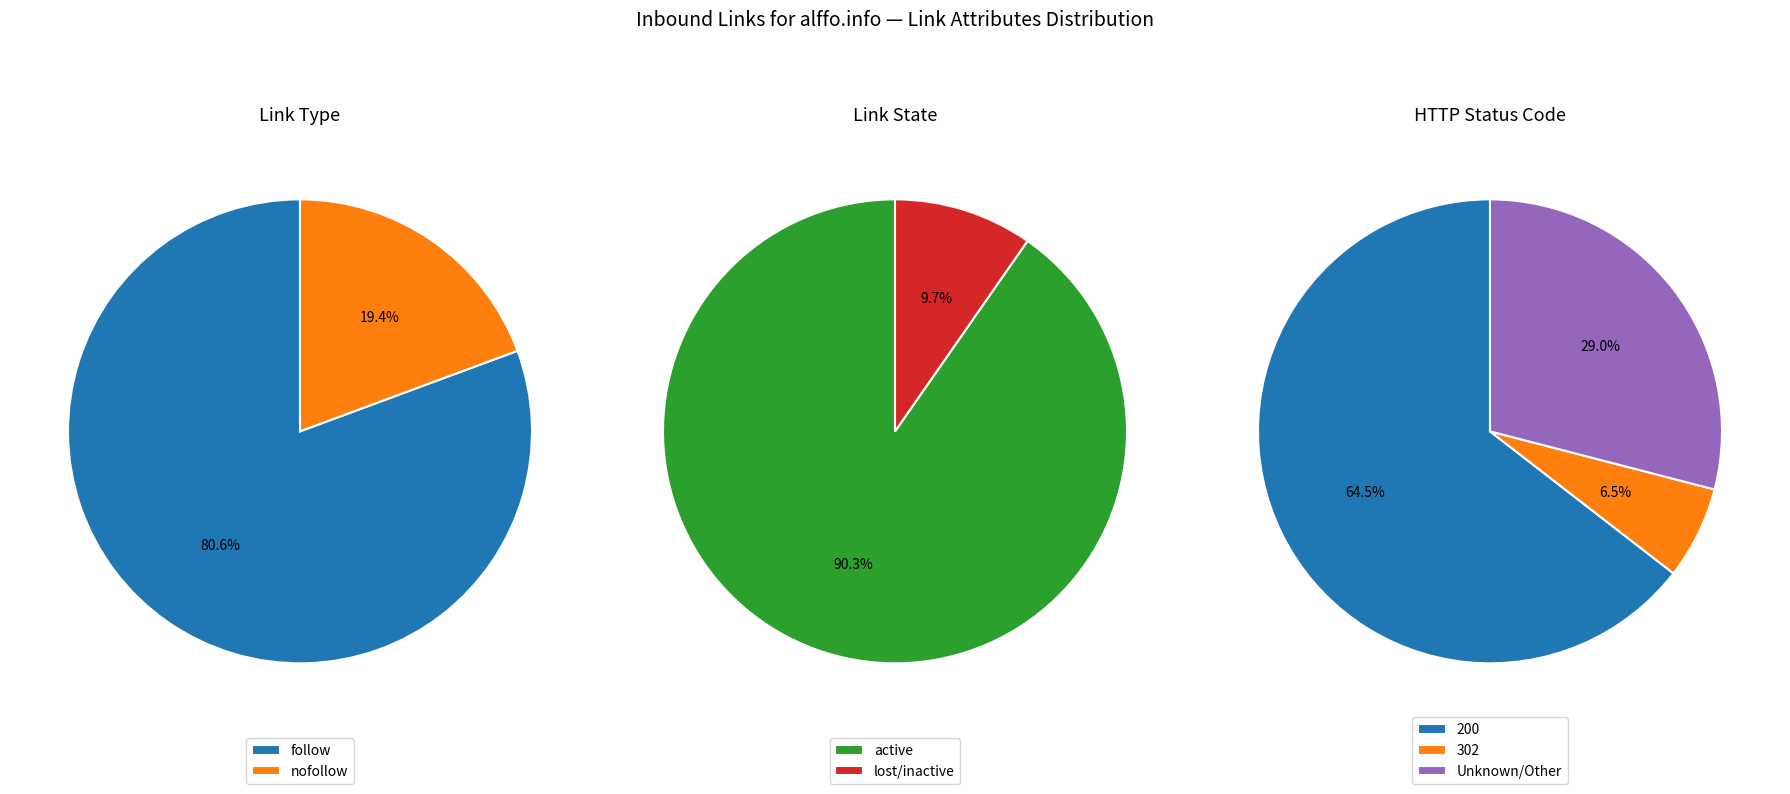

What is the ratio of the value at nofollow to the value at follow?

0.2